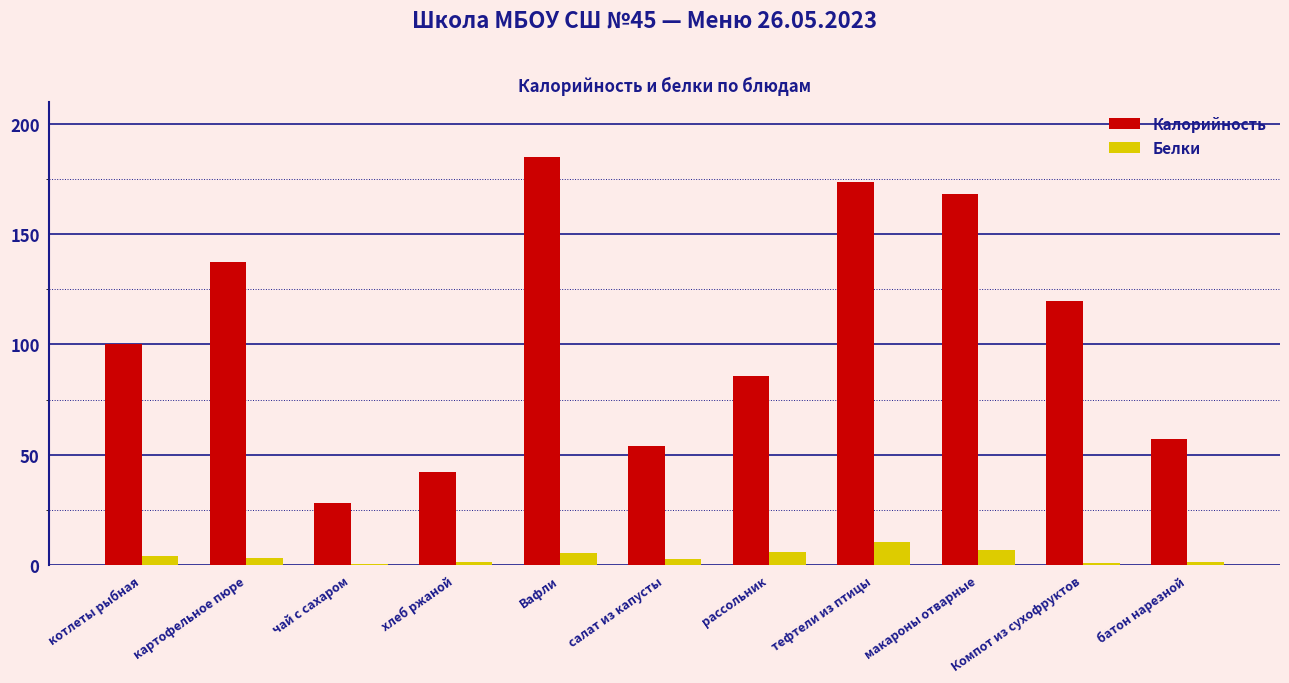

What value does the Белки series have at макароны отварные?

6.7